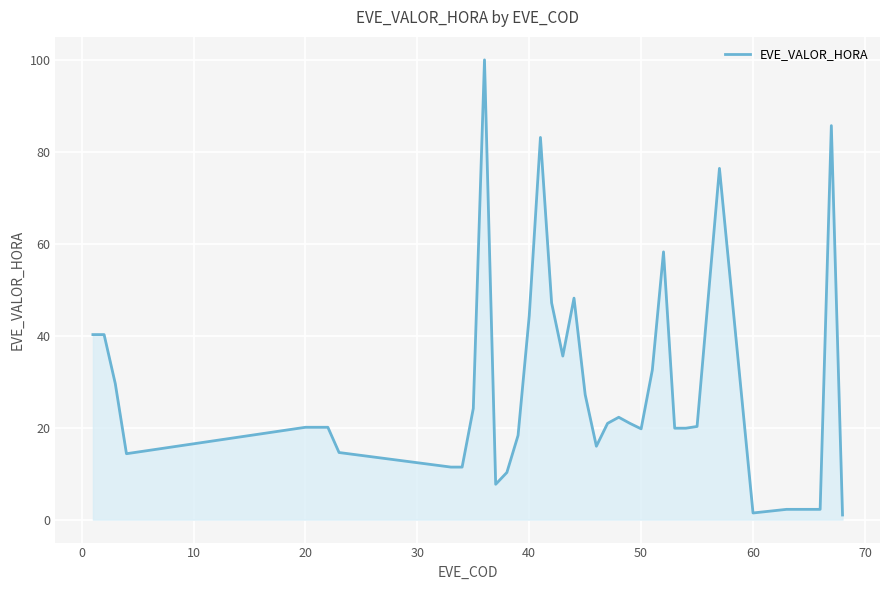

What is the difference between the maximum and minimum values?

99.0